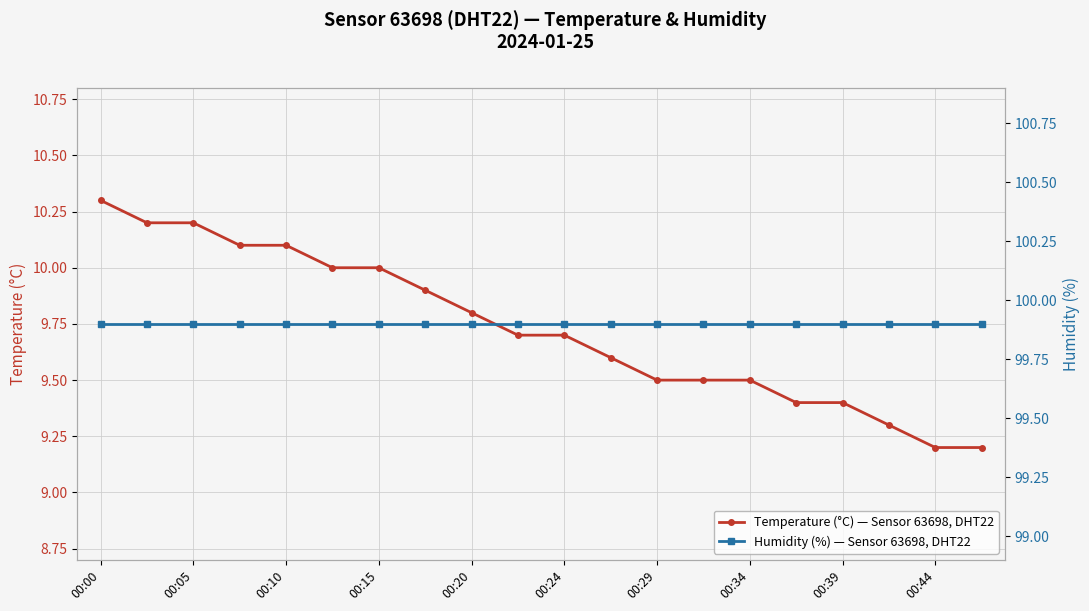

How many distinct data groups are displayed?

2